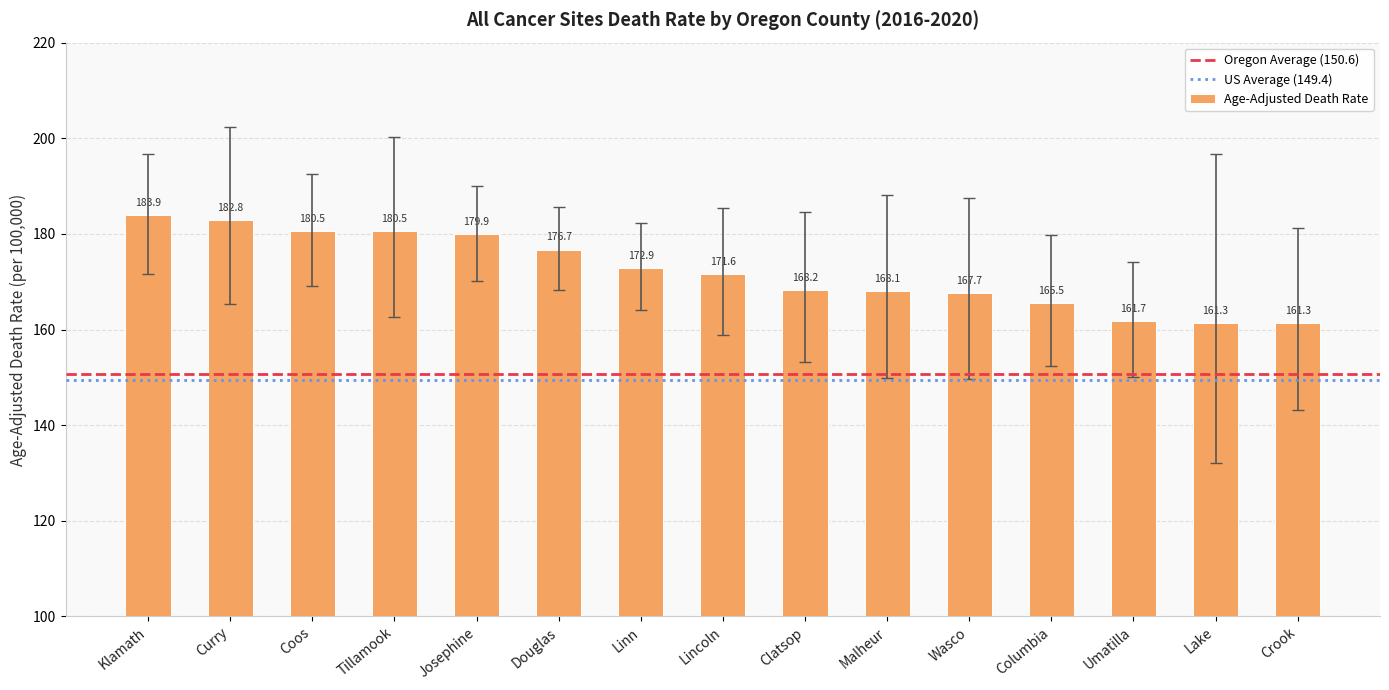

The value at Curry is 76.9. True or false?

False